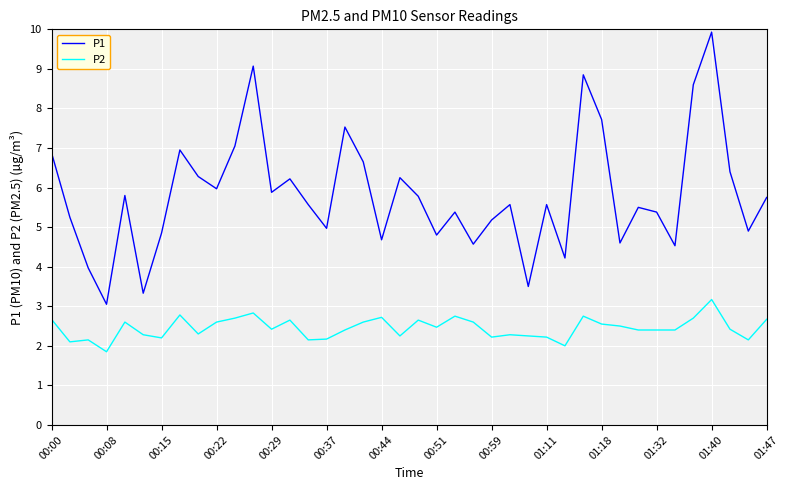

Which series has the largest total across all categories?

P1